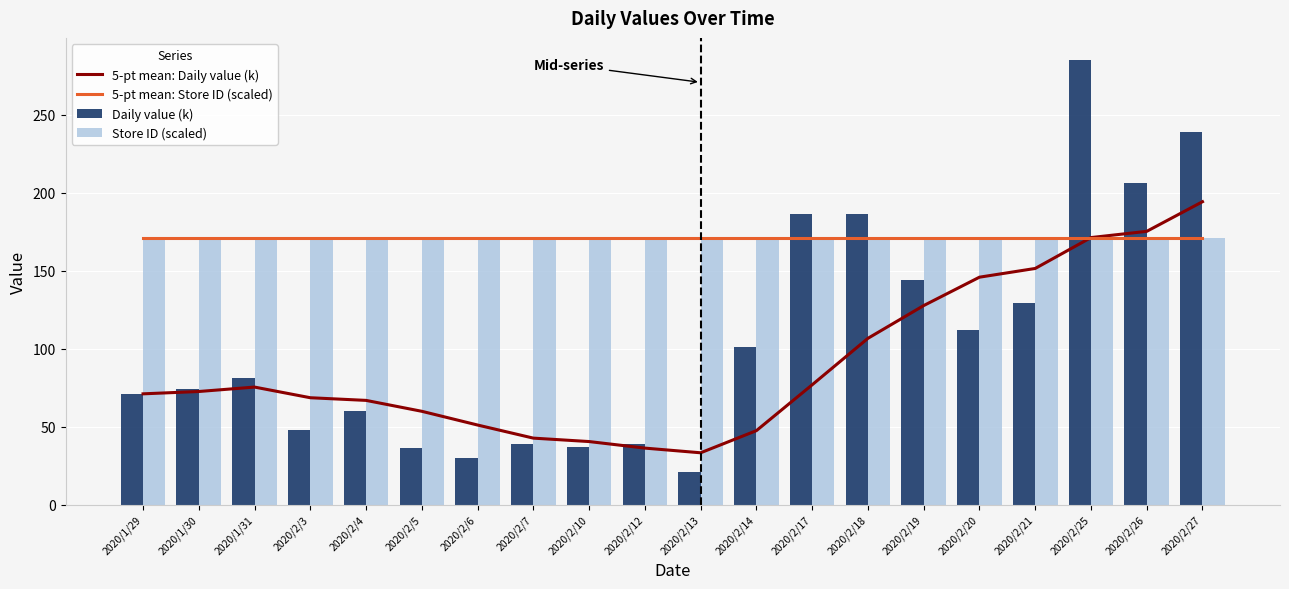

What is the maximum value for 5-pt mean: Daily value (k)?

194.2